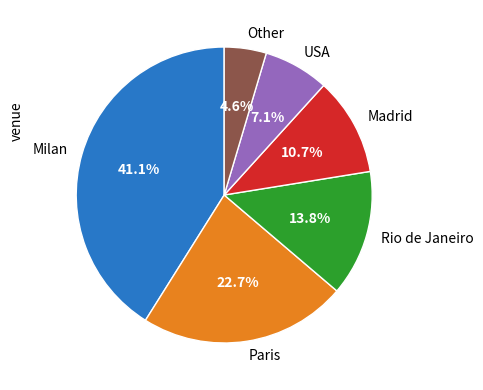

How many slices are in this pie chart?

6